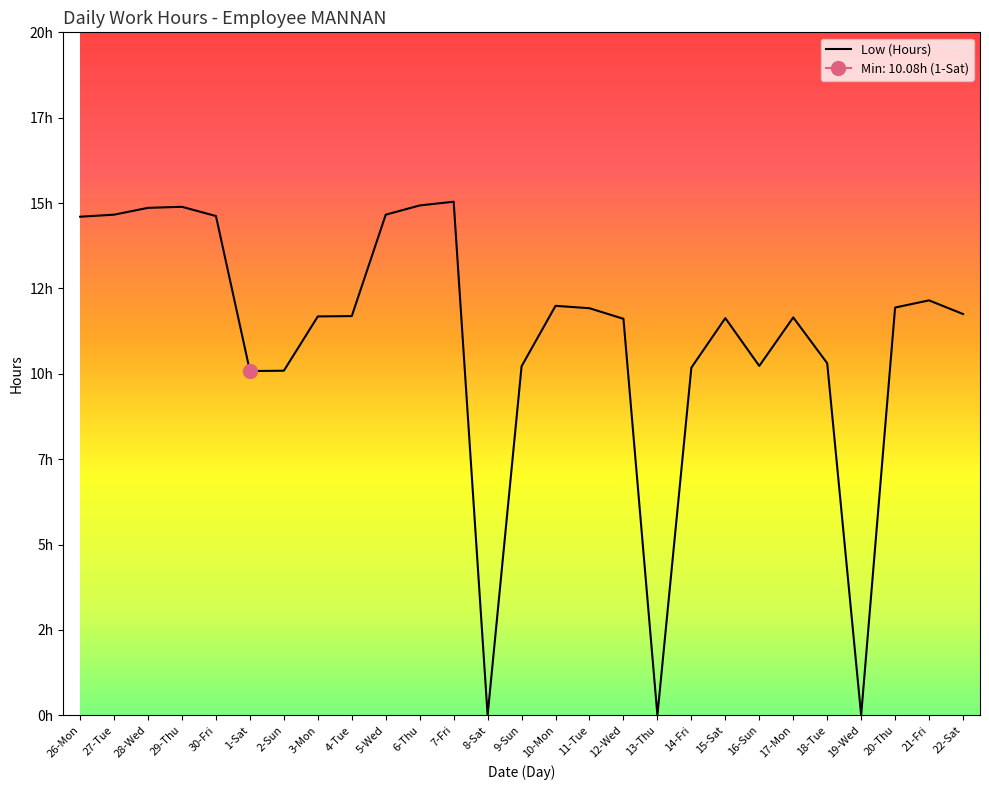

What position from the left is 28-Wed?

3